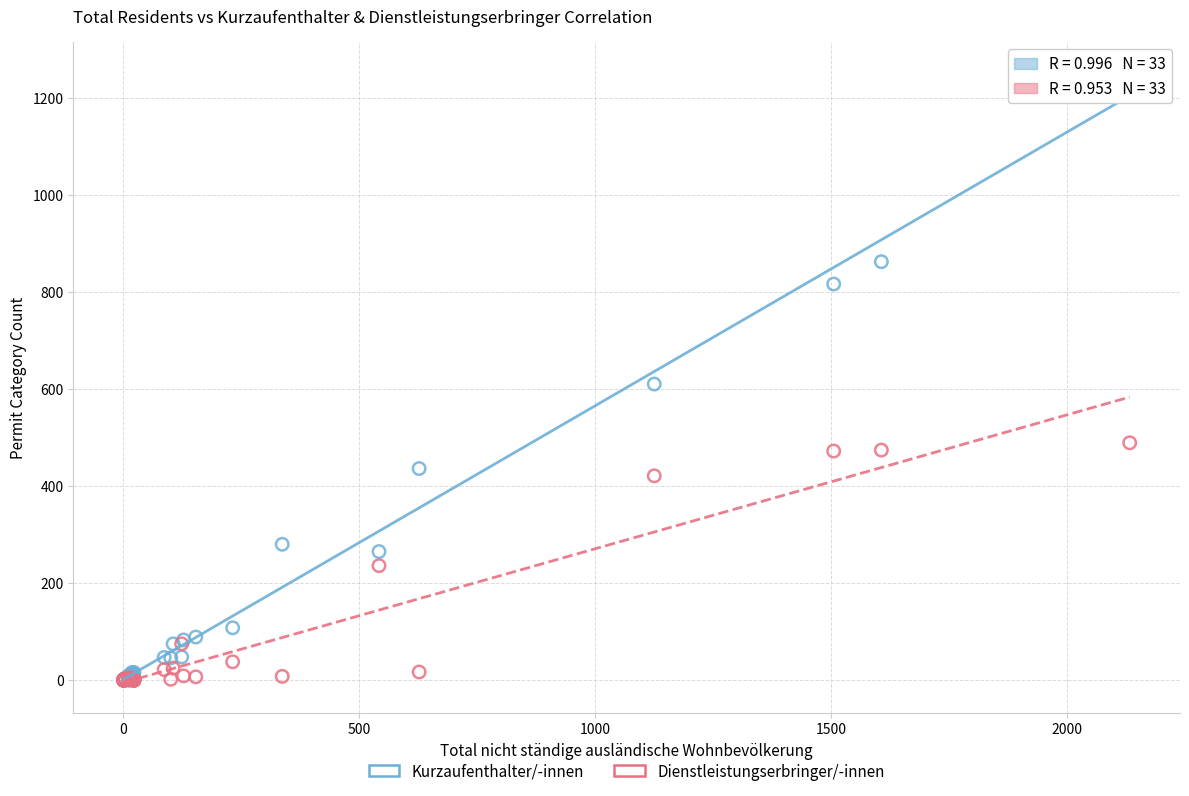

Across all series, what Y value is closest to 626?

610